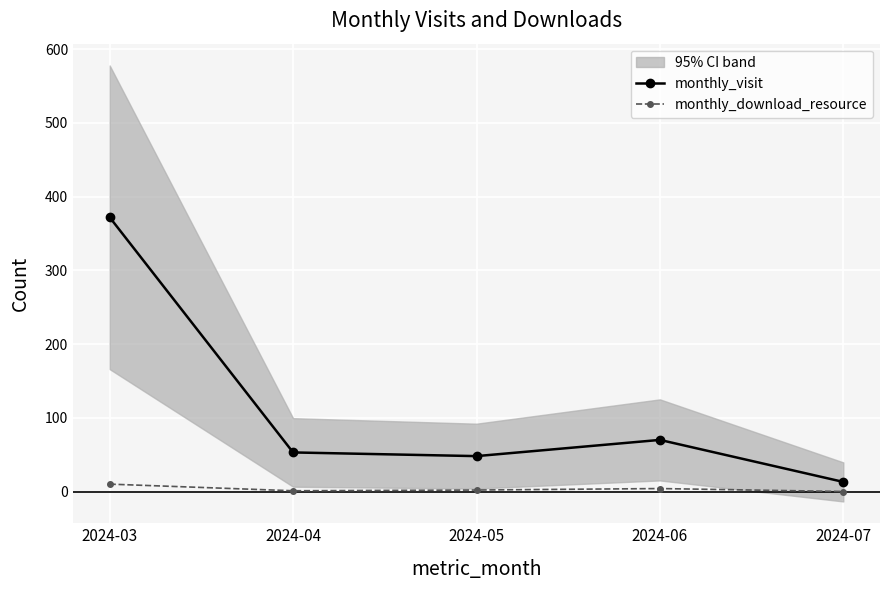

What is the difference between the second highest and minimum values in the monthly_visit series?

57